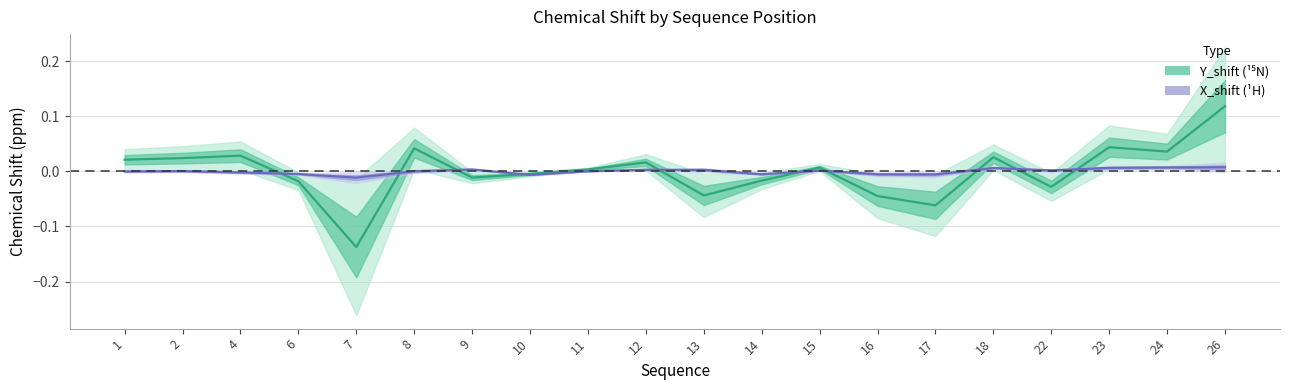

True or false: Y_shift (¹⁵N) has a value of -0.0 at 22.

False